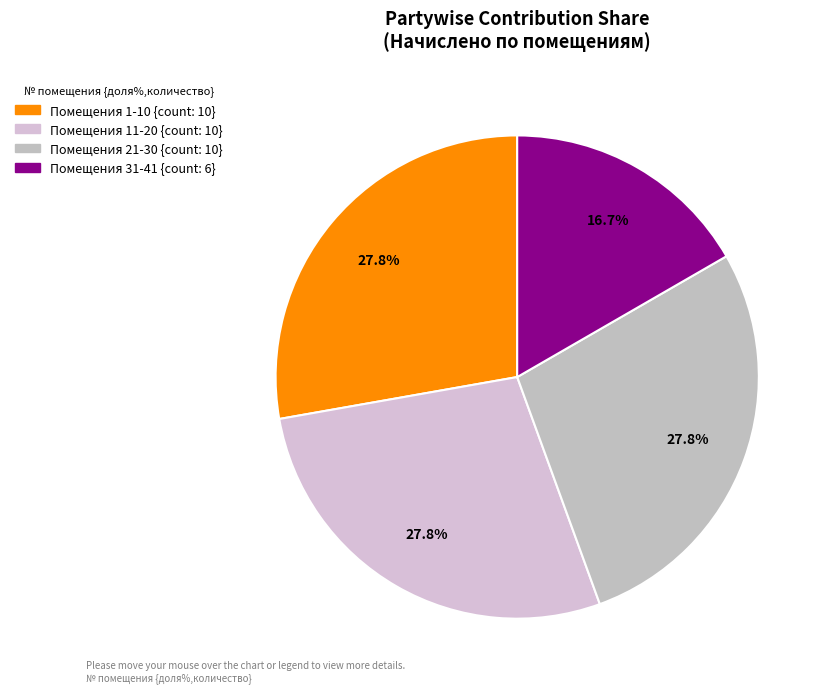

How many segments does this pie chart have?

4